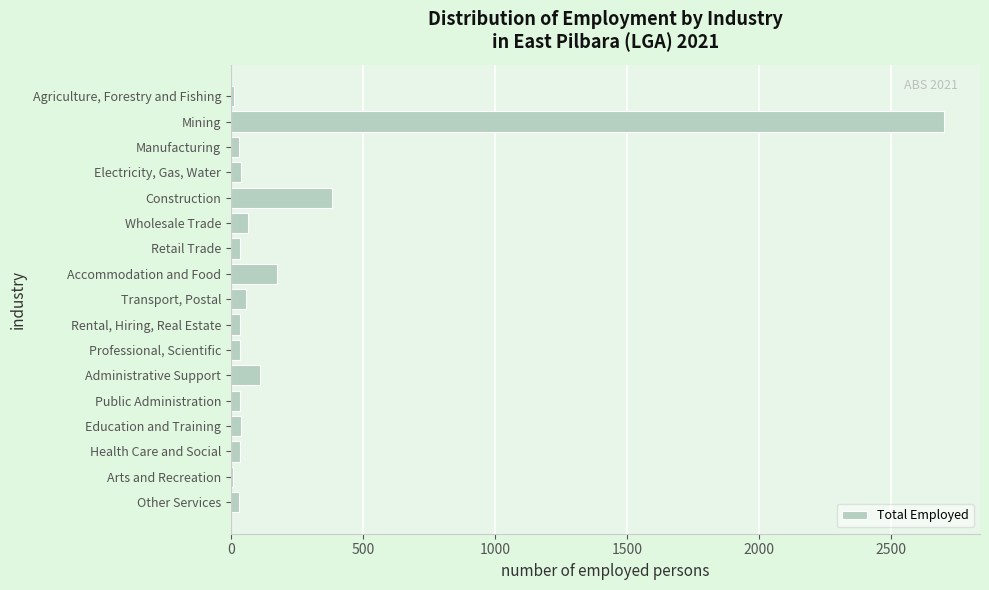

Which label corresponds to the largest value in the chart?

Mining